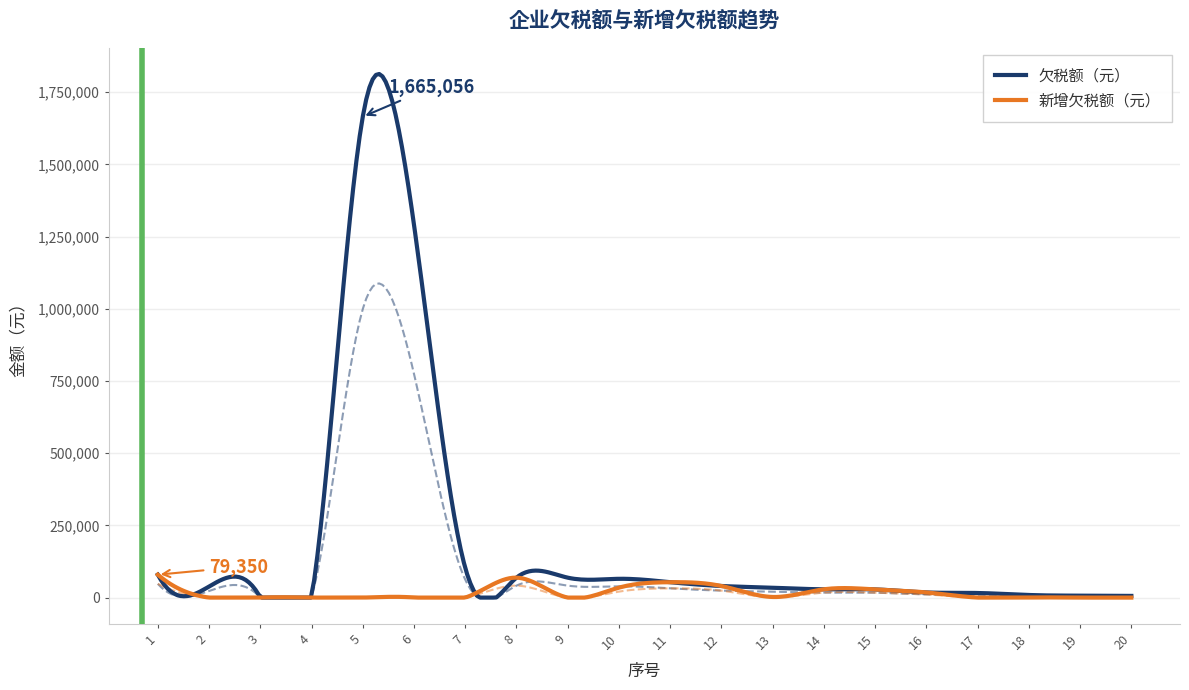

At which label is 欠税额（元） closest to 832637?

6